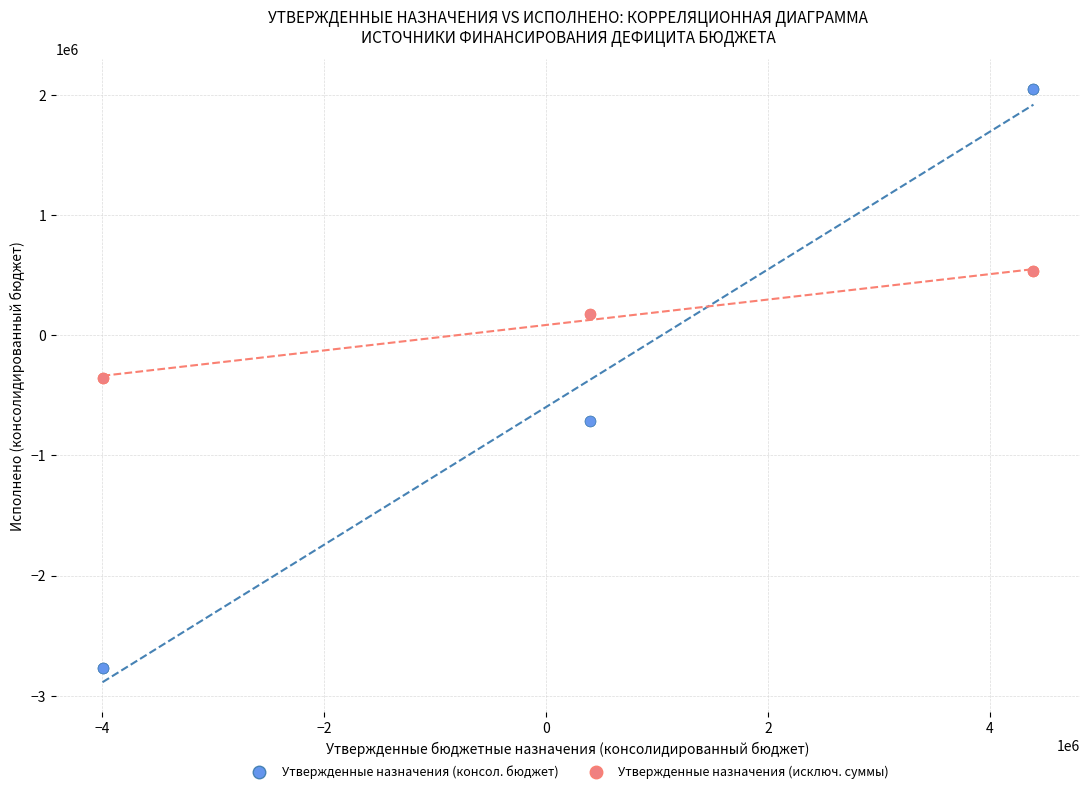

Which series has the largest Y range (max minus min)?

Утвержденные назначения (консол. бюджет)